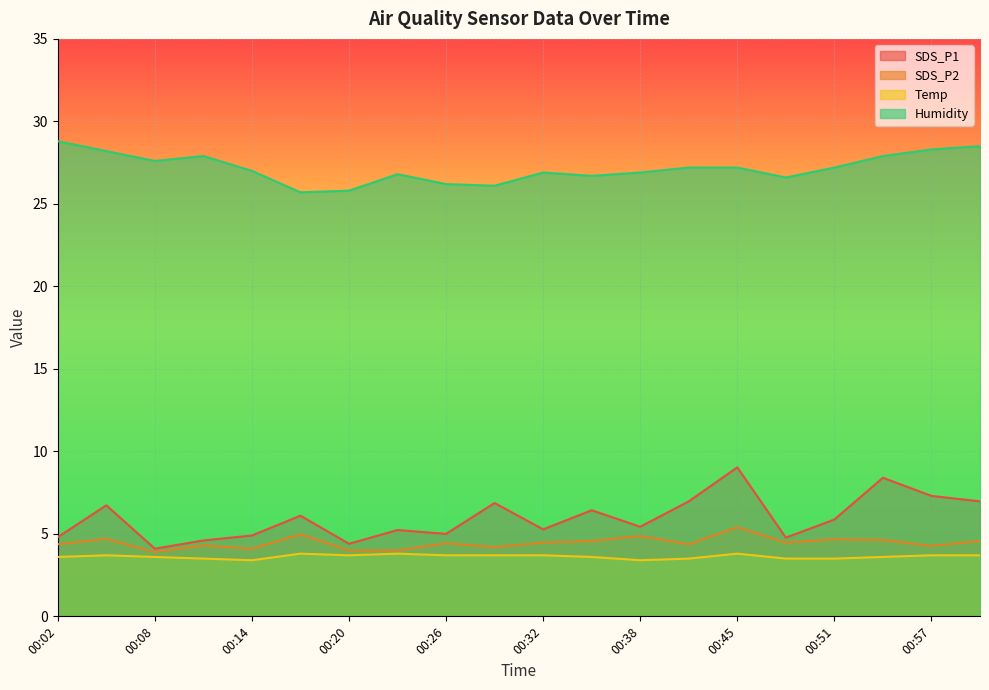

List the labels in order of SDS_P1 value, largest first.

00:45, 00:54, 00:57, 00:42, 01:00, 00:29, 00:05, 00:35, 00:17, 00:51, 00:38, 00:32, 00:23, 00:26, 00:14, 00:02, 00:48, 00:11, 00:20, 00:08